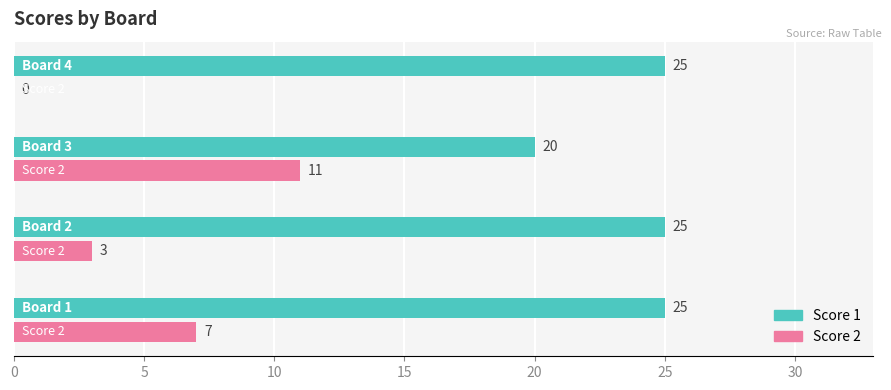

At how many categories does at least one series exceed 0?

4